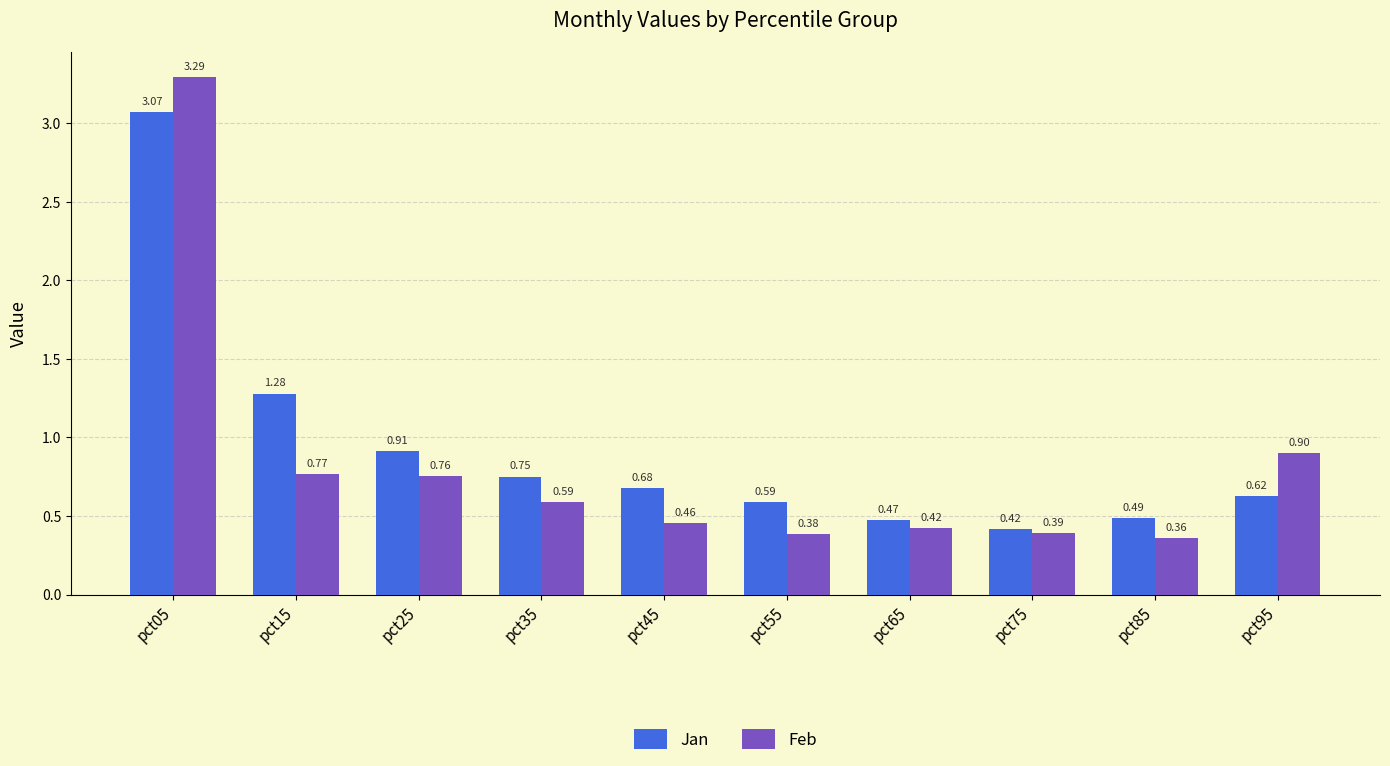

List the series in order of their overall mean, highest first.

Jan, Feb